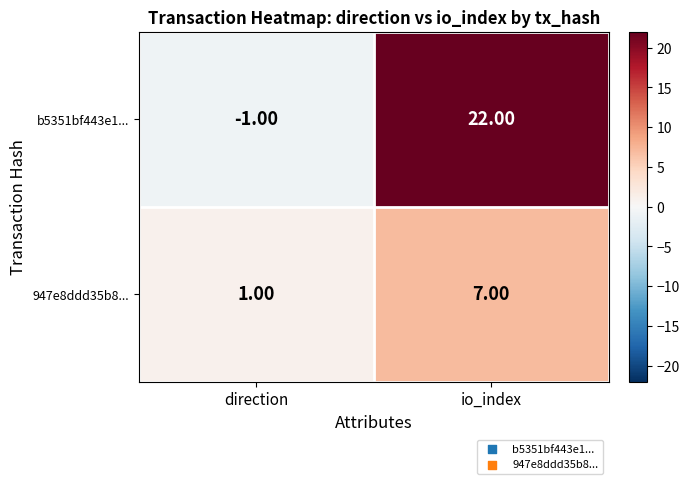

What is the greatest value displayed?

22